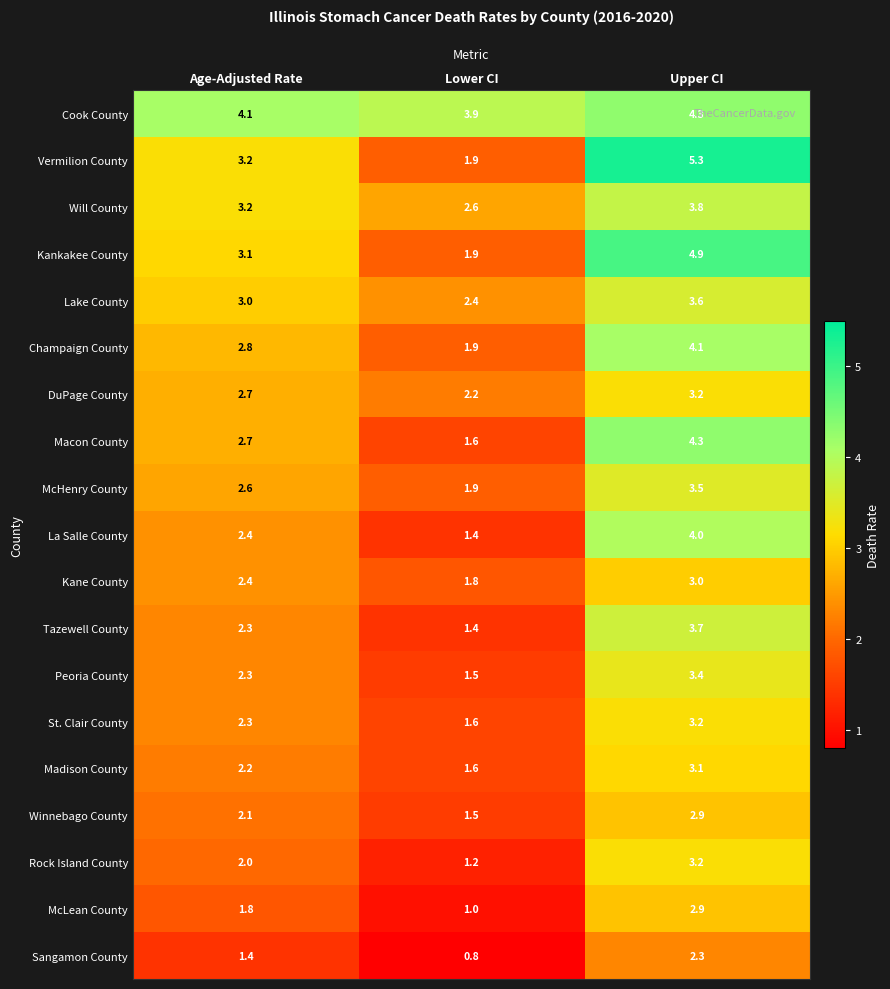

Is it true that Lake County equals 3.6 at Upper CI?

True